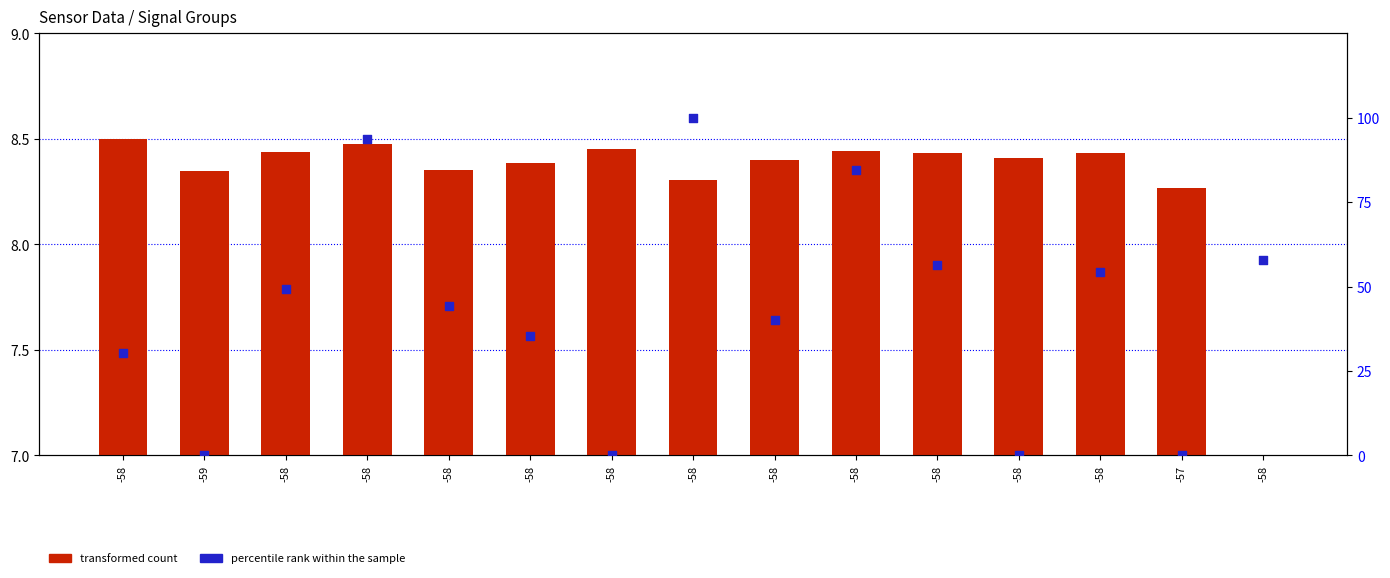

What are all the series names shown in the legend?

transformed count, percentile rank within the sample